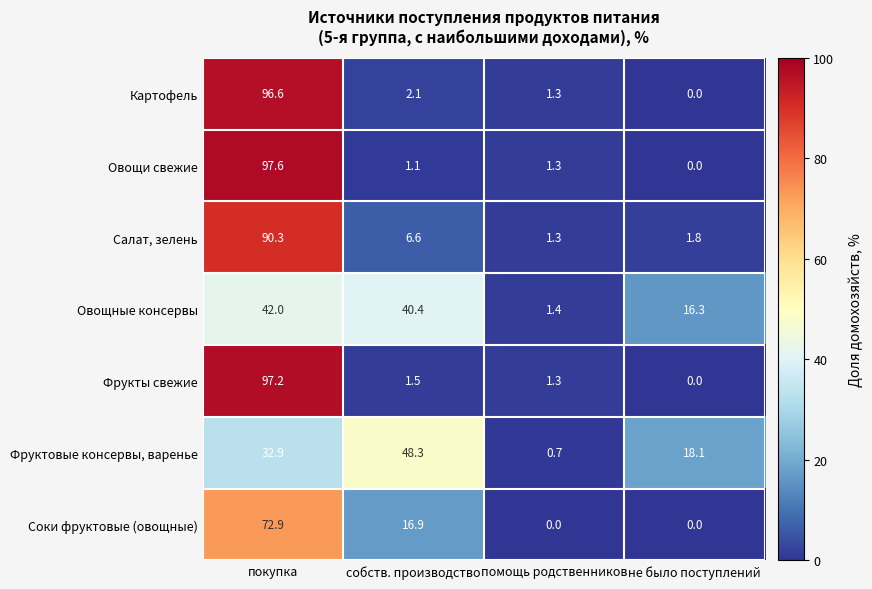

What is the lowest value of the Фруктовые консервы, варенье series?

0.7